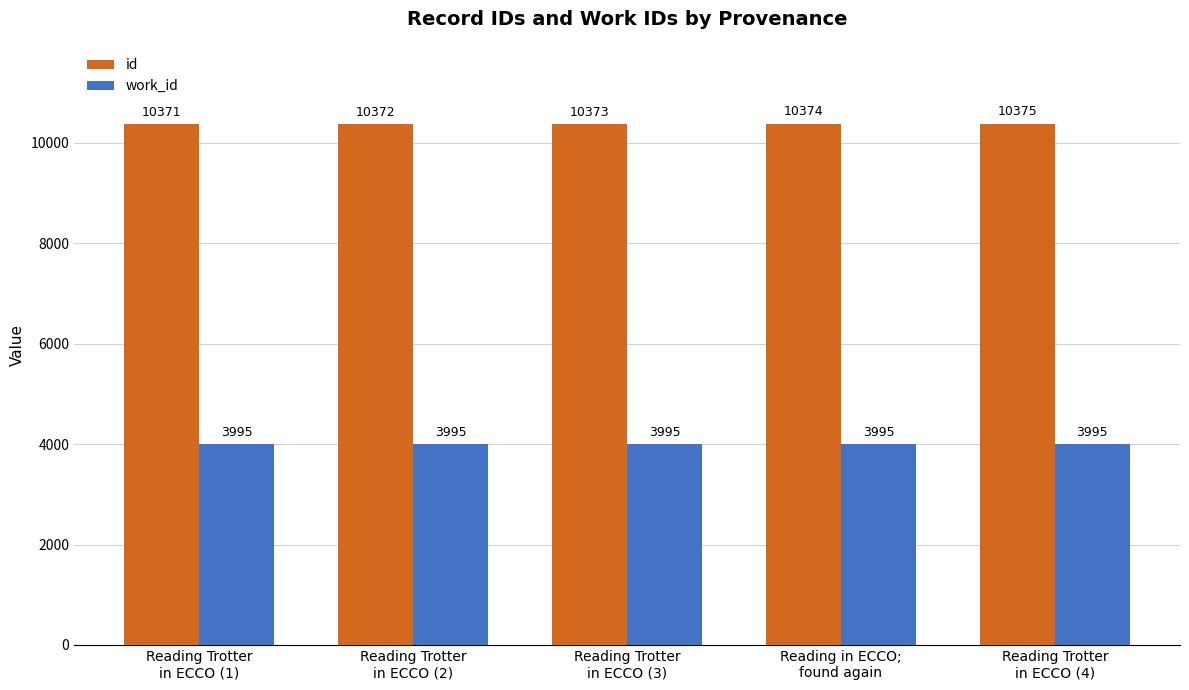

Reading left to right, transcribe all the data shown in this chart.

id: 10371	10372	10373	10374	10375
work_id: 3995	3995	3995	3995	3995